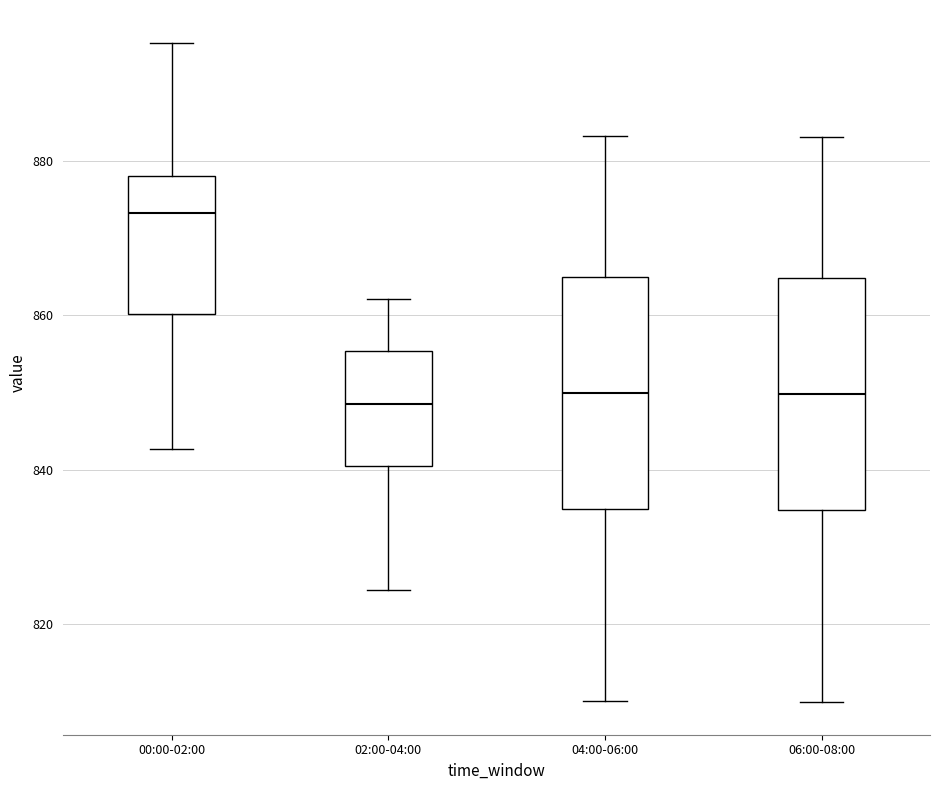

Reading left to right, read every box against the y-axis: the position of its median line, the range the box covers, and the ends of its whiskers. The values are not printed on the chart, so give them approximately, as read against the axis.

00:00-02:00: median 874, box 860 to 878, whiskers 842 to 896
02:00-04:00: median 848, box 840 to 856, whiskers 824 to 862
04:00-06:00: median 850, box 834 to 864, whiskers 810 to 884
06:00-08:00: median 850, box 834 to 864, whiskers 810 to 884